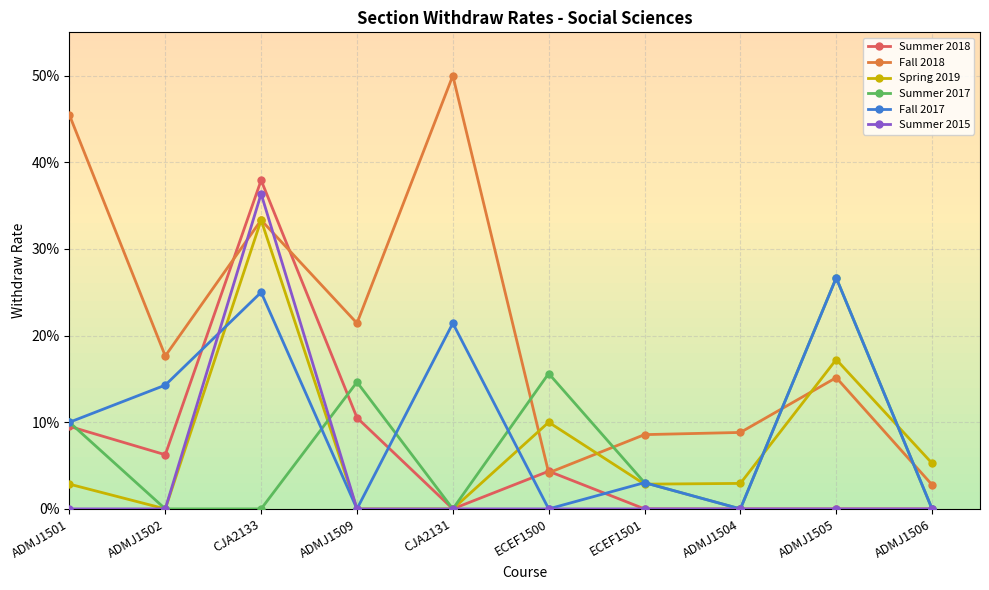

True or false: Summer 2018 has a value of 0.0 at ADMJ1504.

True